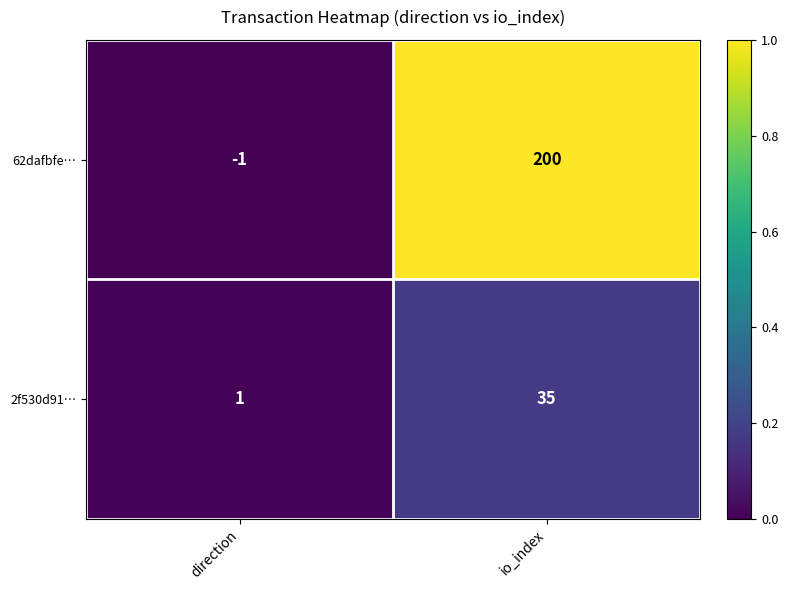

Between direction and io_index, which series saw the biggest shift?

62dafbfe…